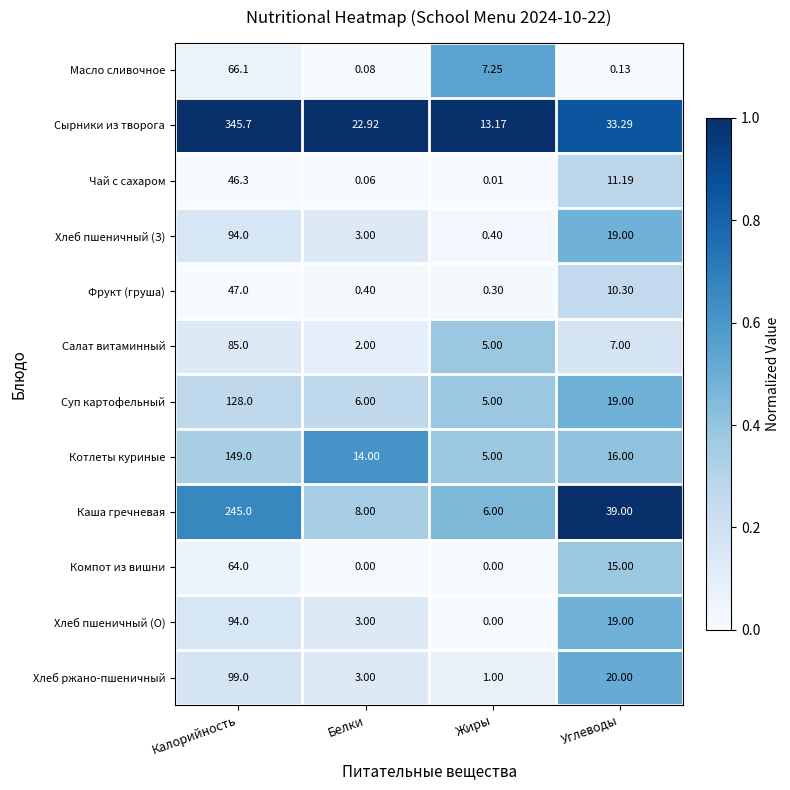

Which series has the widest spread of values?

Сырники из творога